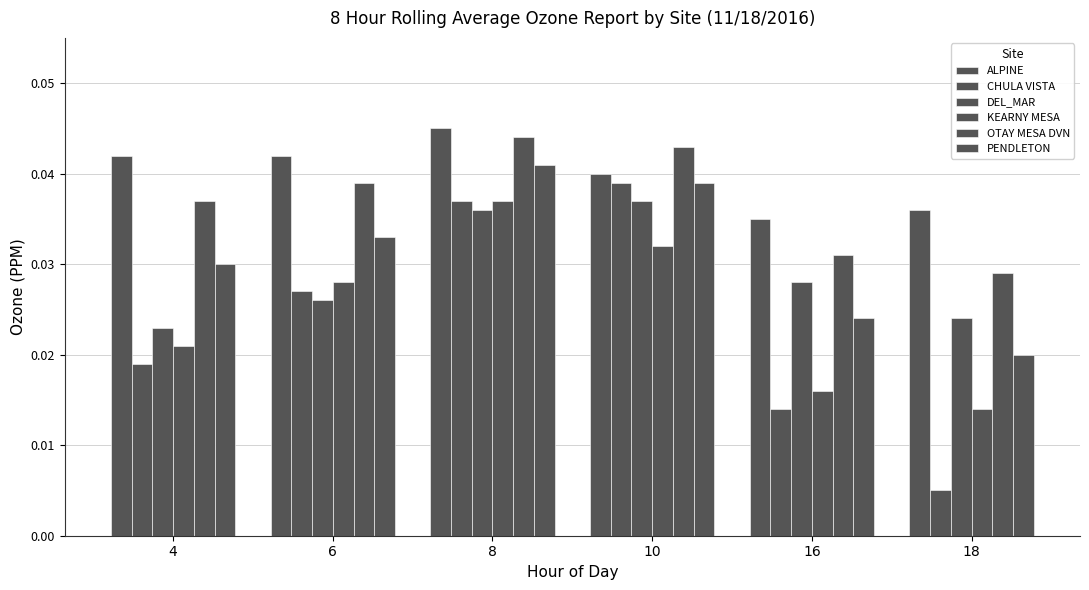

List the labels in order of CHULA VISTA value, smallest first.

18, 16, 4, 6, 8, 10